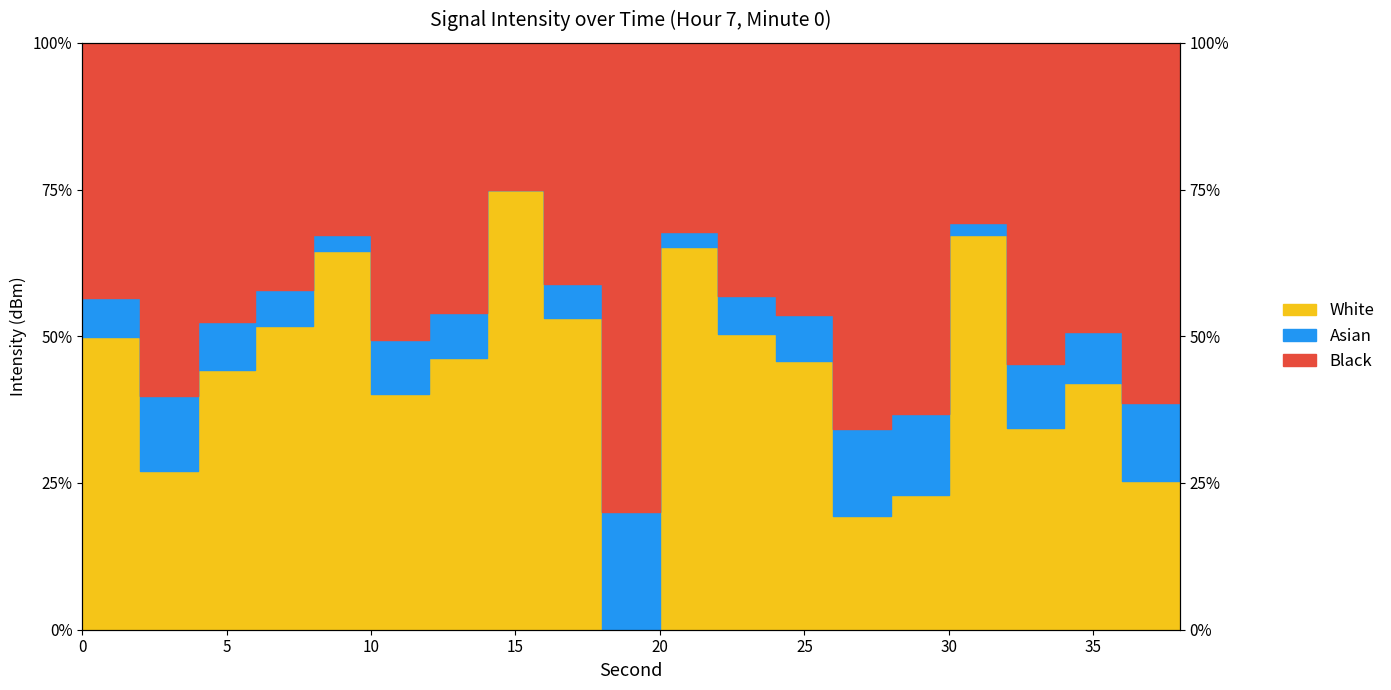

What is the difference between the second highest and second lowest values?

47.9